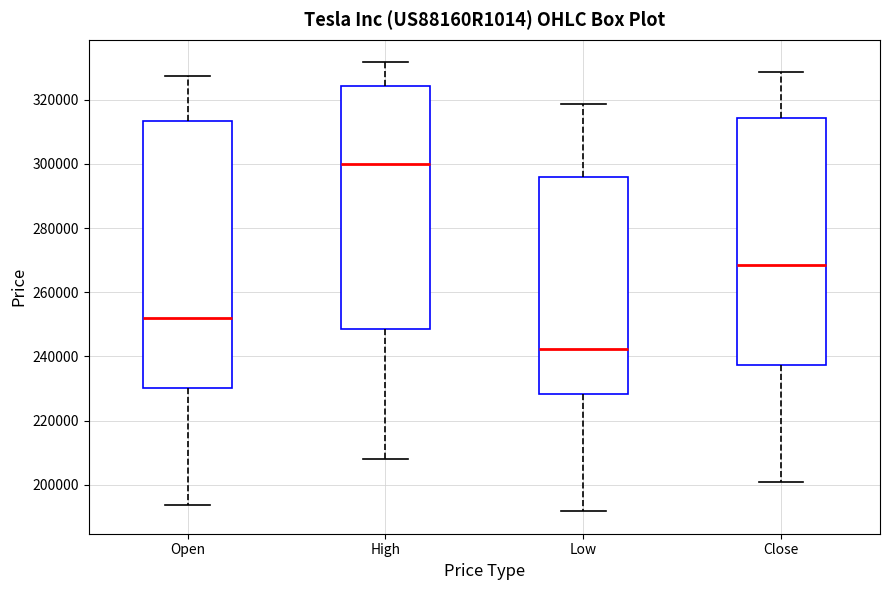

Reading left to right, read every box against the y-axis: the position of its median line, the range the box covers, and the ends of its whiskers. The values are not printed on the chart, so give them approximately, as read against the axis.

Open: median 252000, box 230000 to 314000, whiskers 194000 to 328000
High: median 300000, box 248000 to 324000, whiskers 208000 to 332000
Low: median 242000, box 228000 to 296000, whiskers 192000 to 318000
Close: median 268000, box 238000 to 314000, whiskers 200000 to 328000